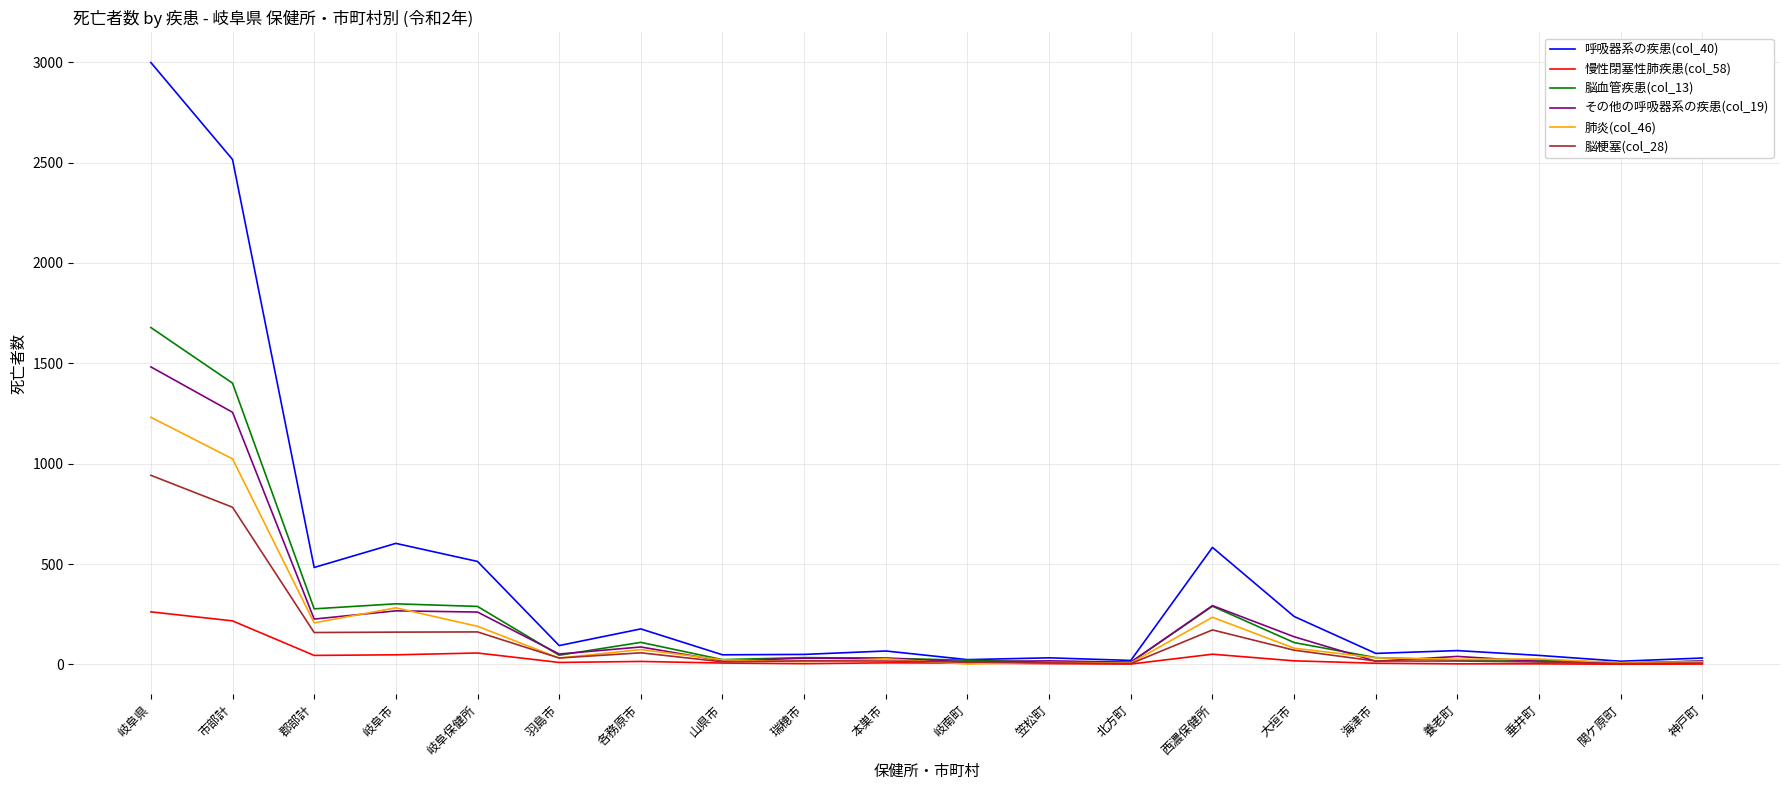

The 脳血管疾患(col_13) series shows 277 at 郡部計. True or false?

True